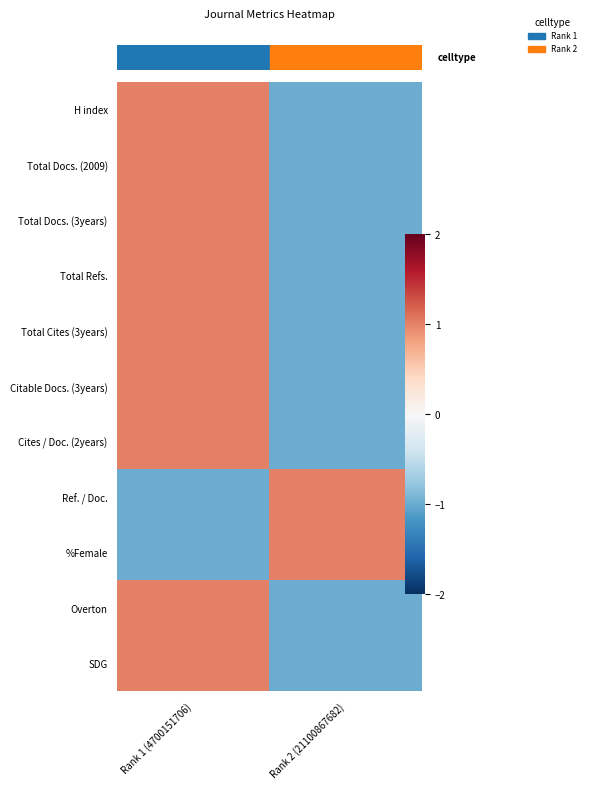

What is the difference between the highest and lowest values at Rank 1 (4700151706)?

2